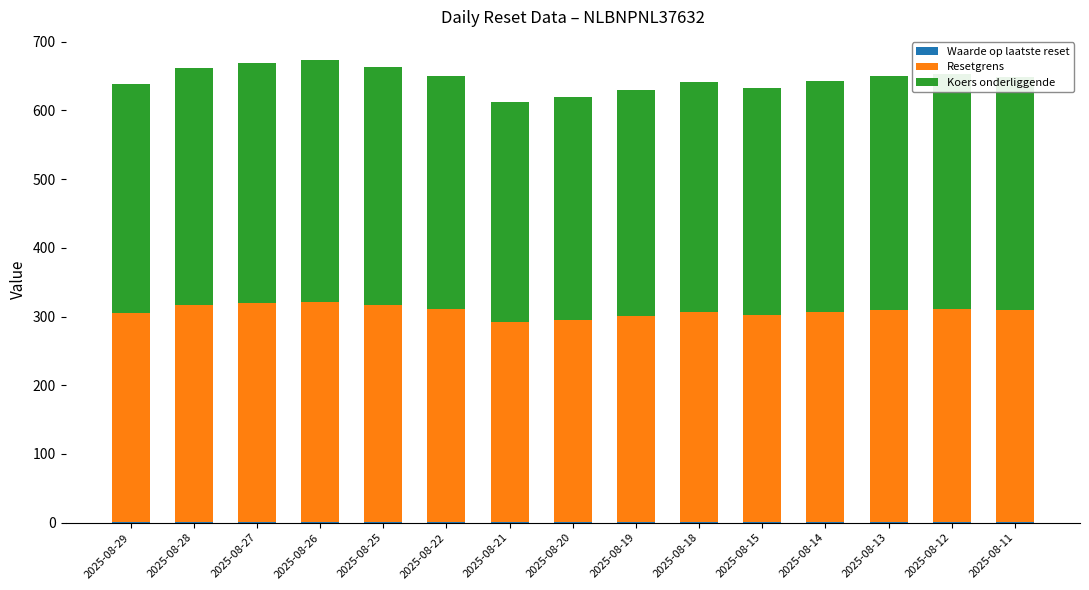

Which has a higher value, 2025-08-22 or 2025-08-25?

2025-08-25